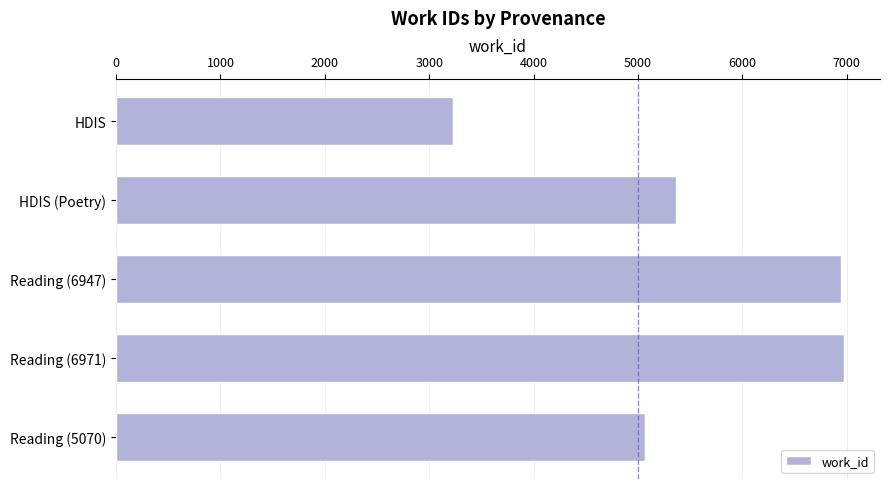

What is the sum of all values?

27582